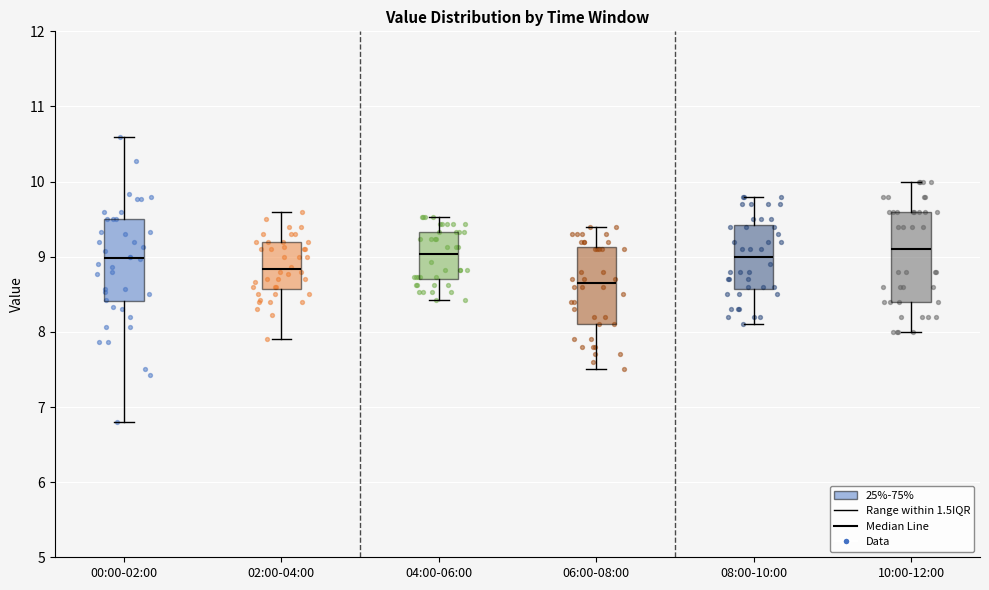

Which box's median line is the lowest?

06:00-08:00